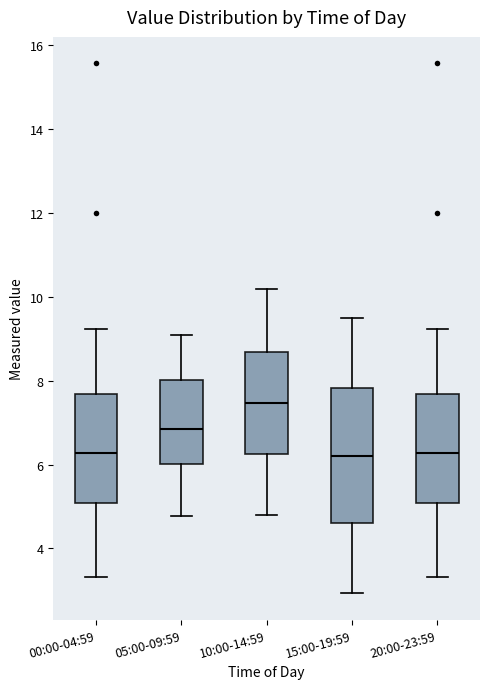

Reading left to right, read every box against the y-axis: the position of its median line, the range the box covers, and the ends of its whiskers. The values are not printed on the chart, so give them approximately, as read against the axis.

00:00-04:59: median 6.2, box 5.0 to 7.6, whiskers 3.4 to 9.2
05:00-09:59: median 6.8, box 6.0 to 8.0, whiskers 4.8 to 9.2
10:00-14:59: median 7.4, box 6.2 to 8.6, whiskers 4.8 to 10.2
15:00-19:59: median 6.2, box 4.6 to 7.8, whiskers 3.0 to 9.6
20:00-23:59: median 6.2, box 5.0 to 7.6, whiskers 3.4 to 9.2